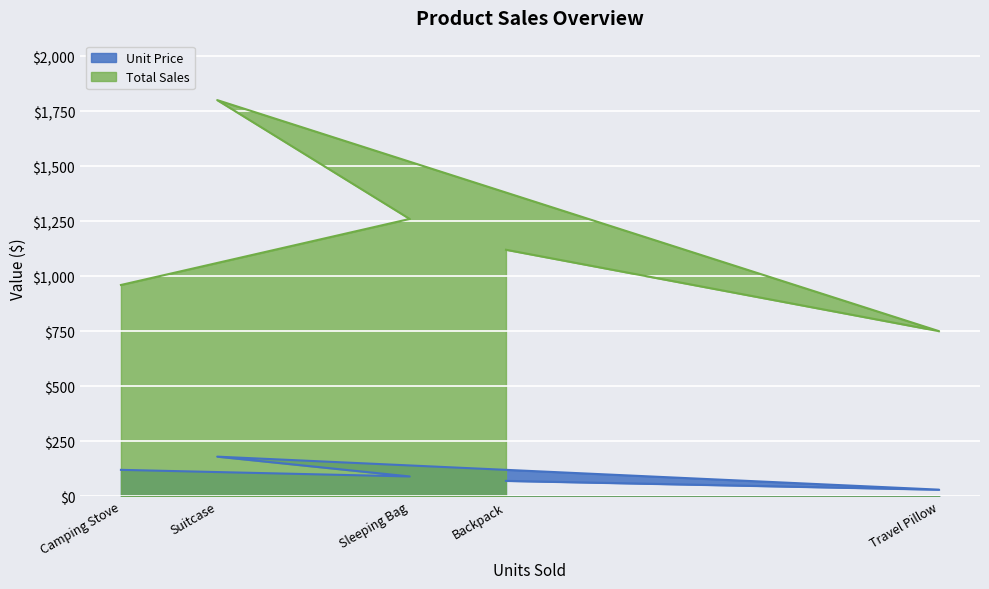

What is the sum of all Total Sales values?

5890